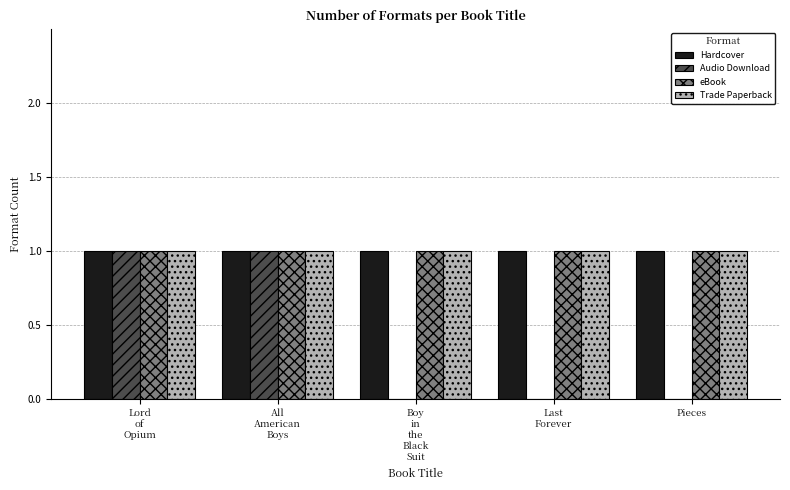

How many groups of bars are there?

5